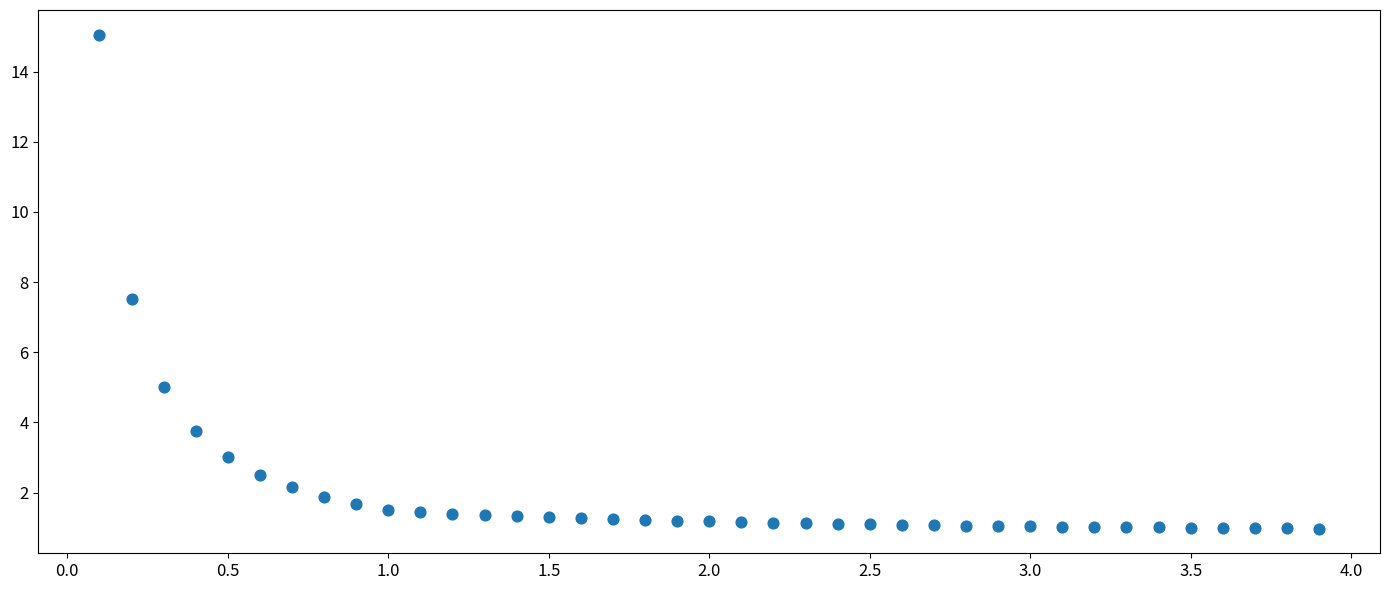

What Y value in the scatter plot is closest to 8?

7.5